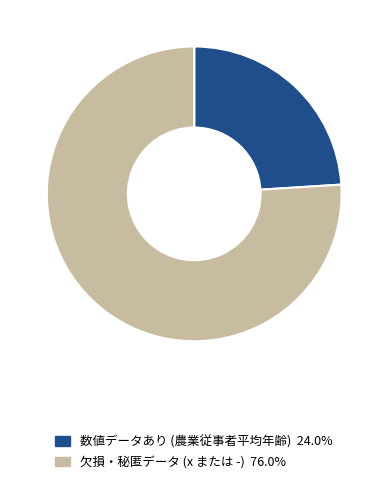

Approximately how many times larger is the value at 欠損・秘匿データ (x または -) 76.0% compared to 数値データあり (農業従事者平均年齢) 24.0%?

3.2